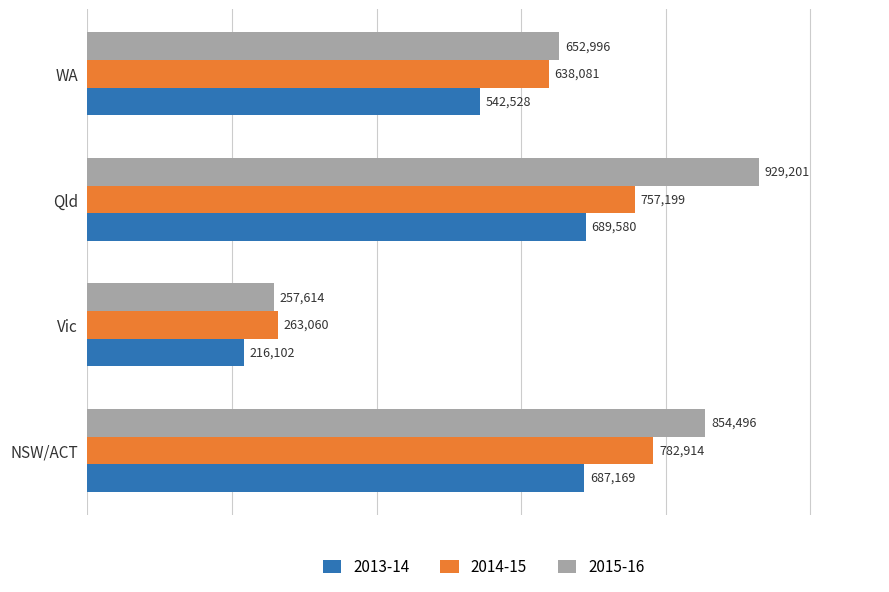

Count the number of categories in the chart.

4